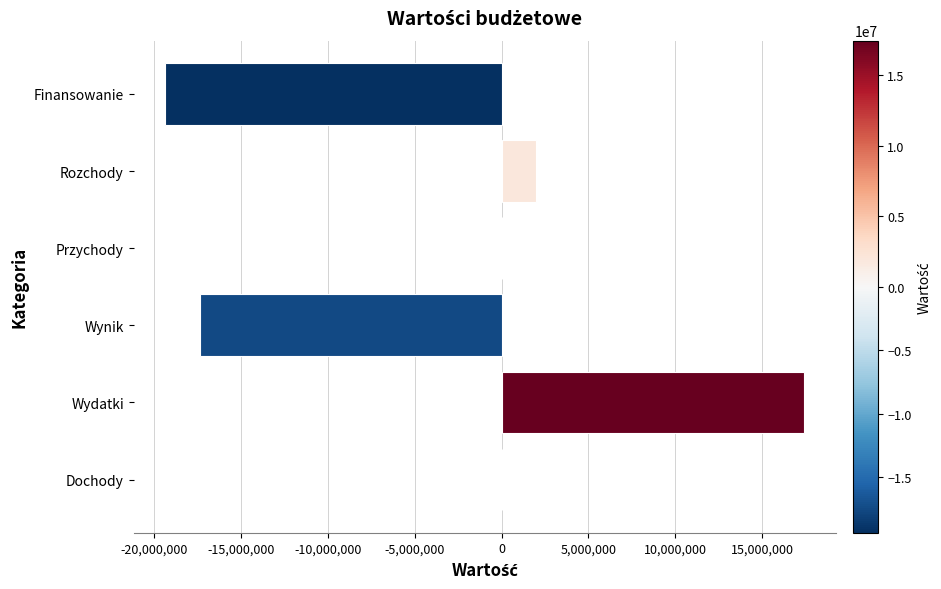

What is the greatest value displayed?

17426436